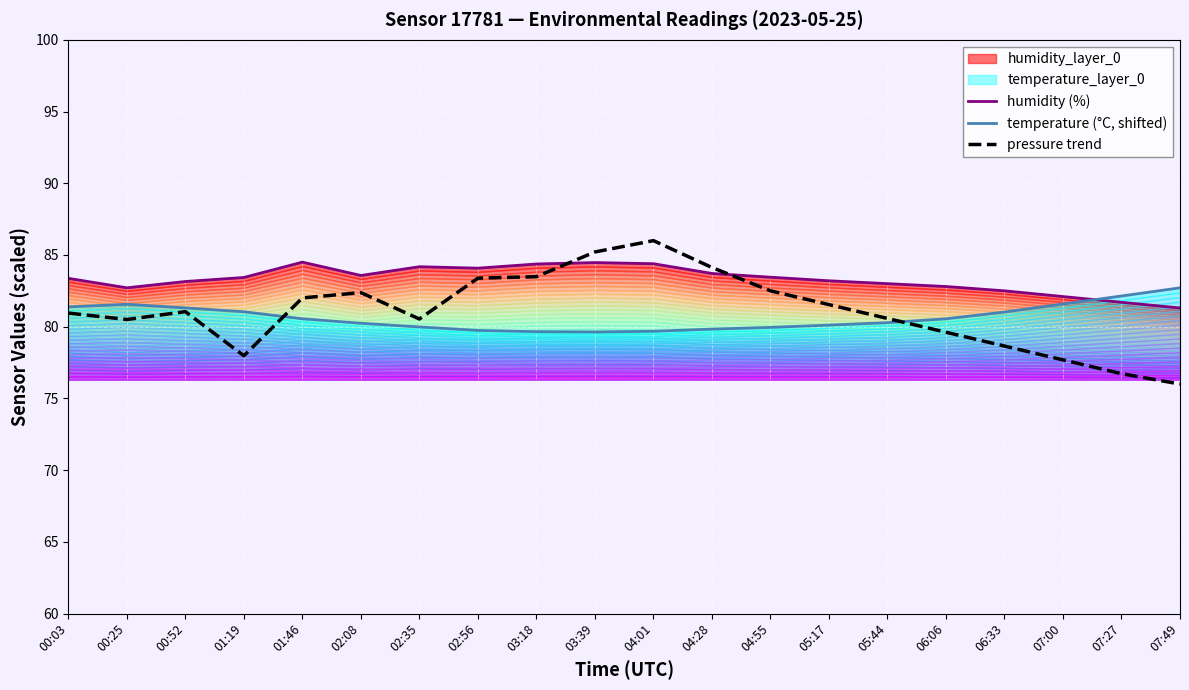

At which category does temperature (°C, shifted) reach its first local valley?

03:39